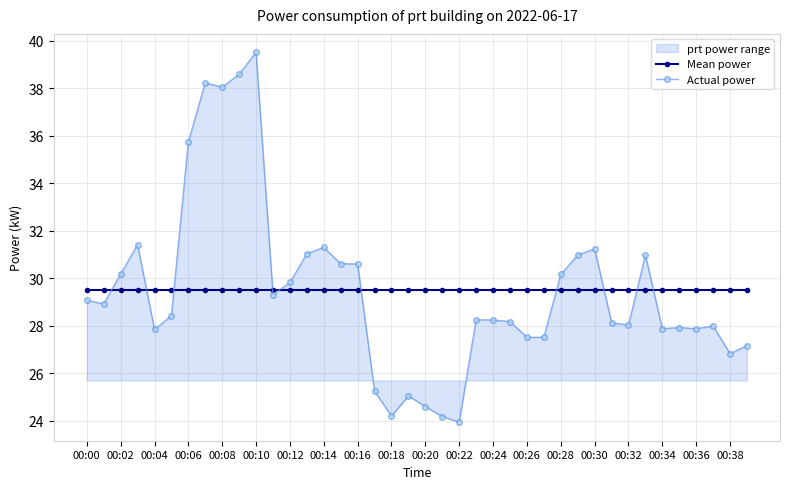

True or false: Actual power and Mean power intersect in this chart.

True